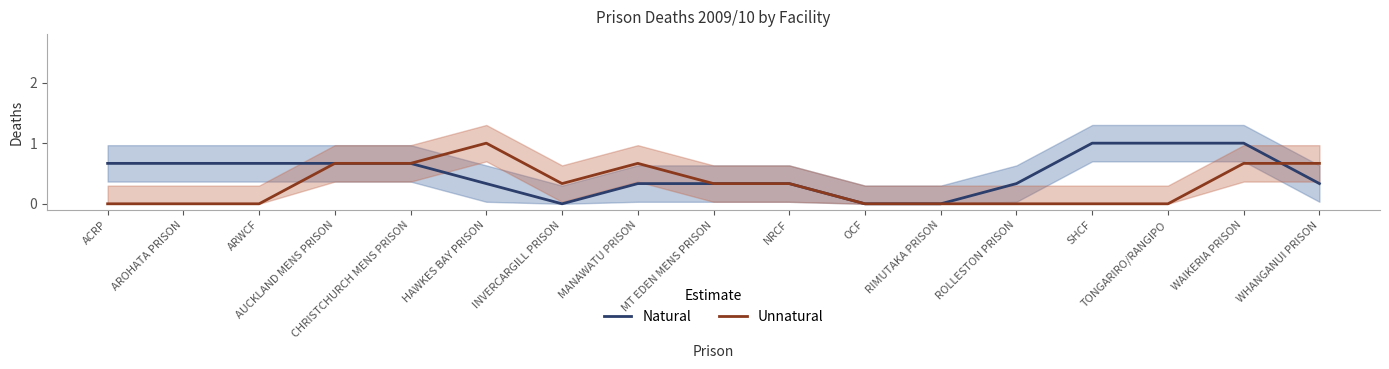

Rank the series by their maximum value, from lowest to highest.

Natural, Unnatural